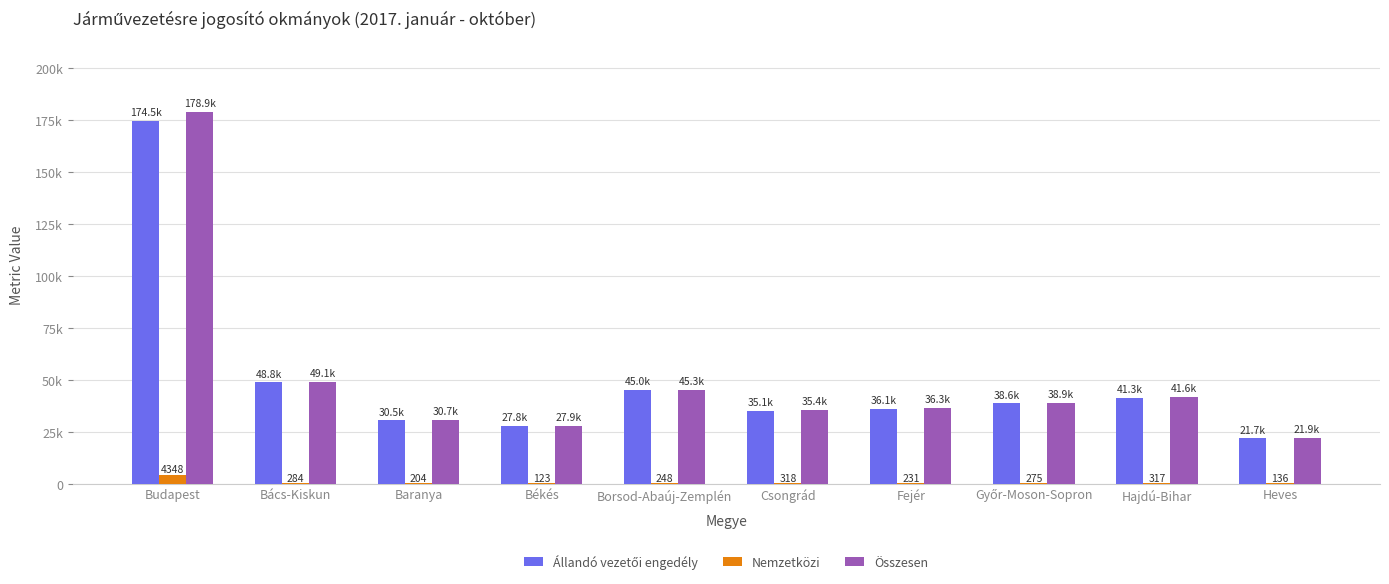

Which category has the highest value across all series?

Budapest